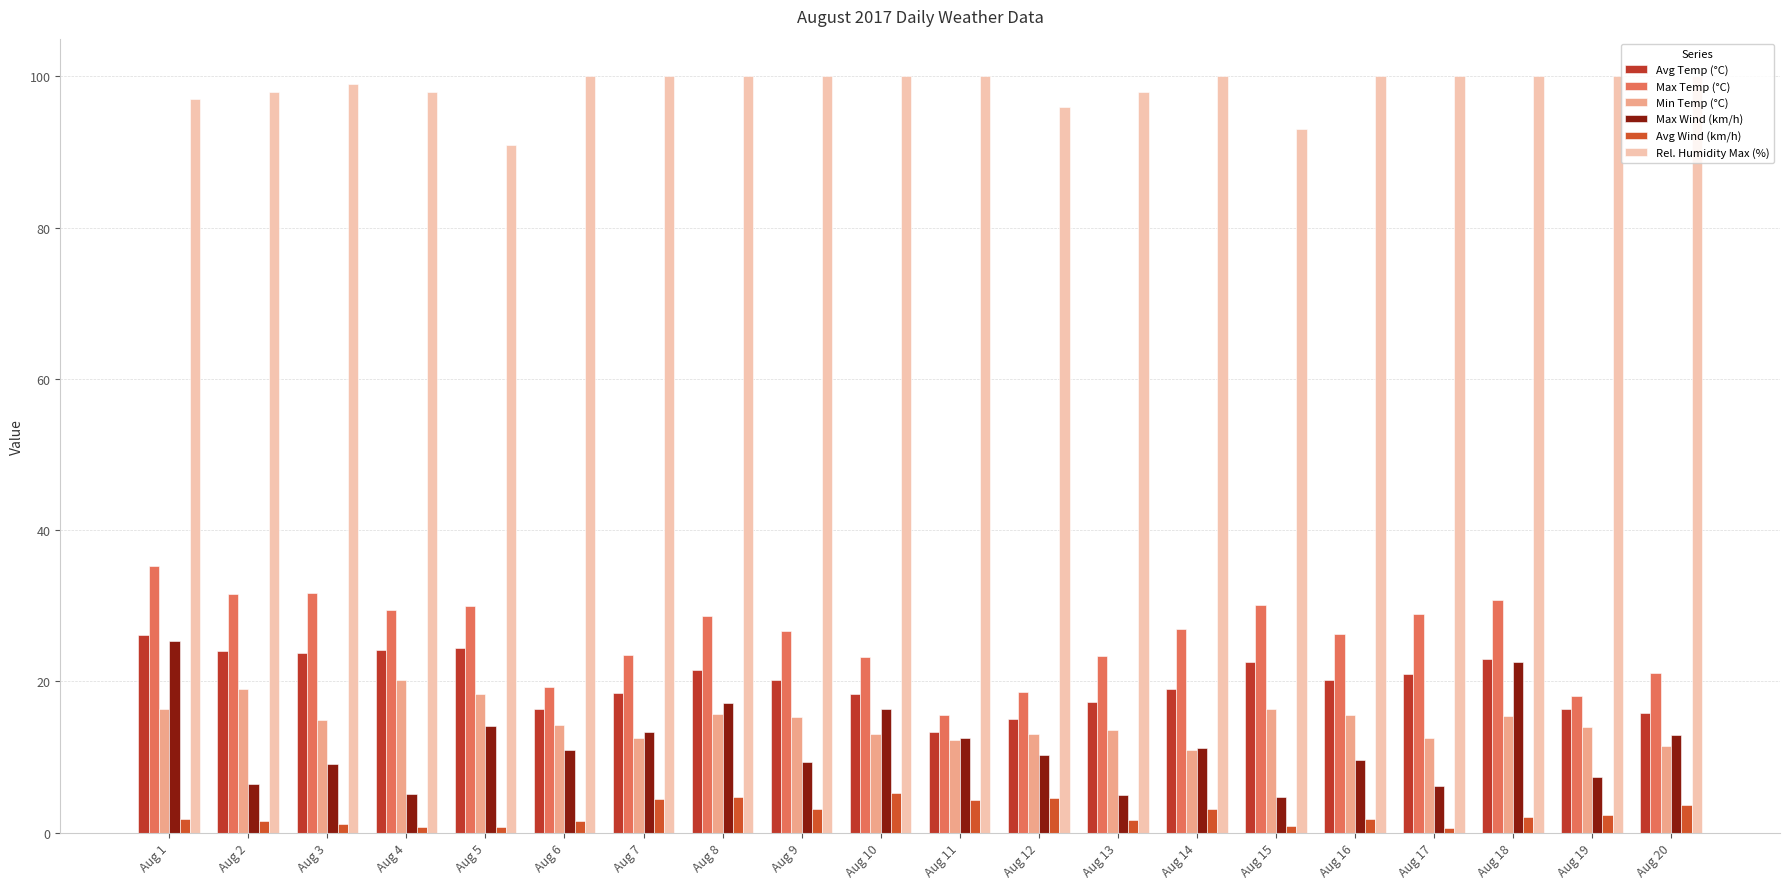

What value does the Rel. Humidity Max (%) series have at Aug 4?

98.0